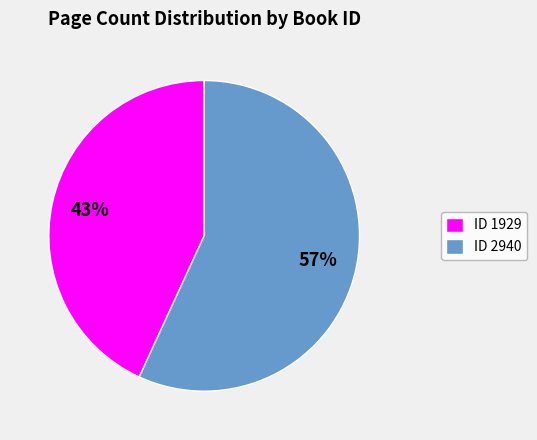

To the nearest percent, what is the difference between the largest and smallest slice percentages?

14%